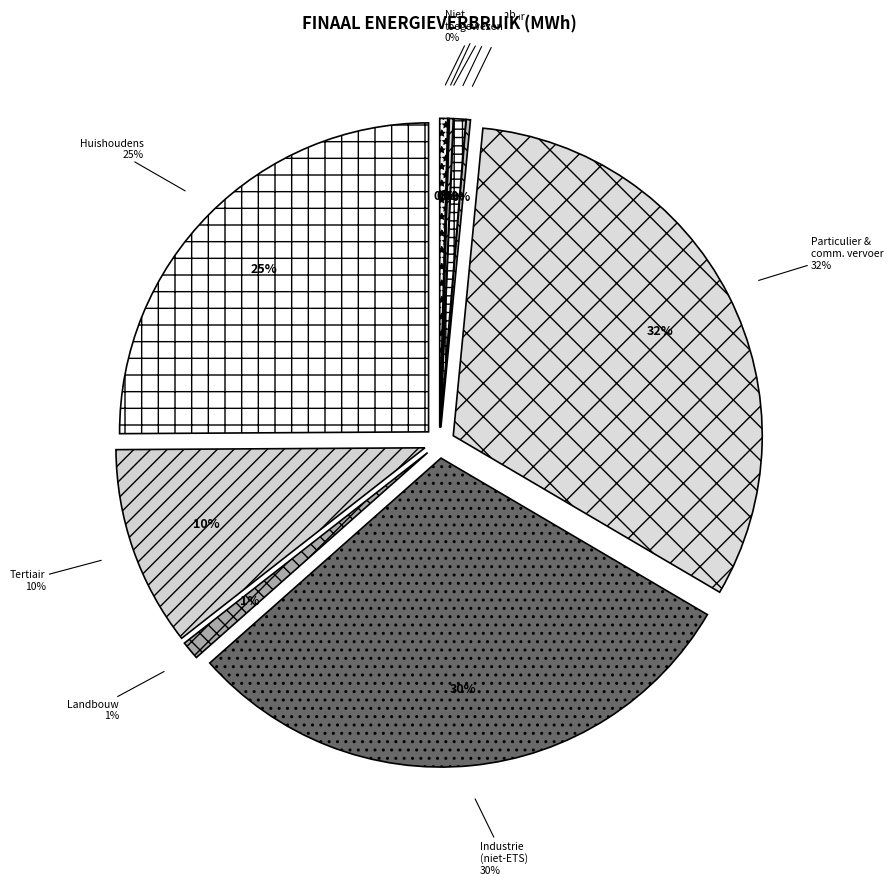

Is particulier en commercieel vervoer the majority of the pie?

No